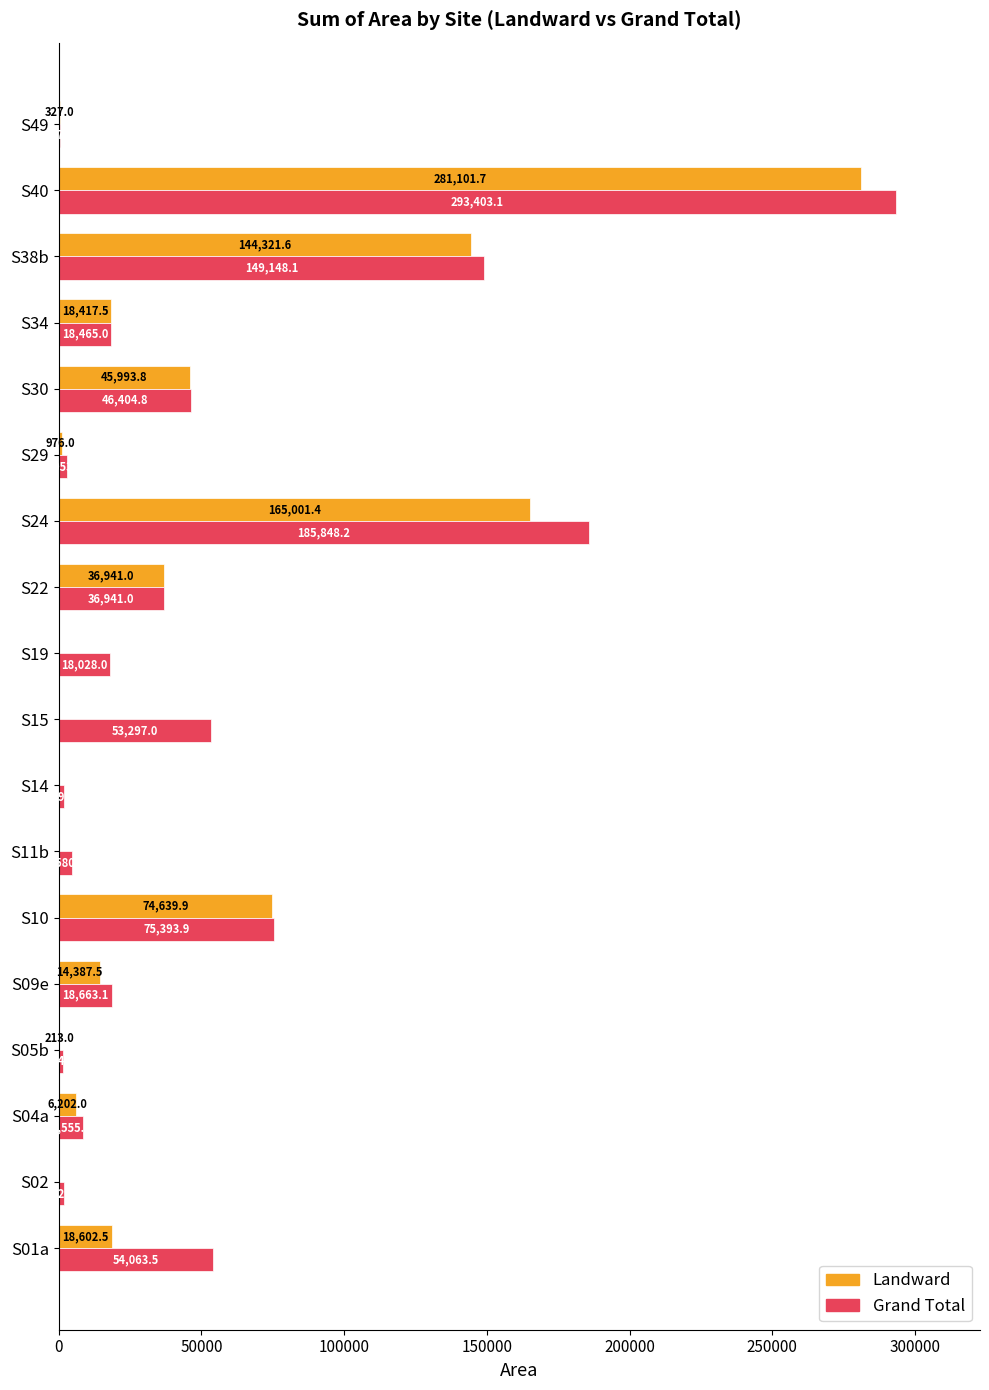

At which category does the chart reach its peak across all series?

S40